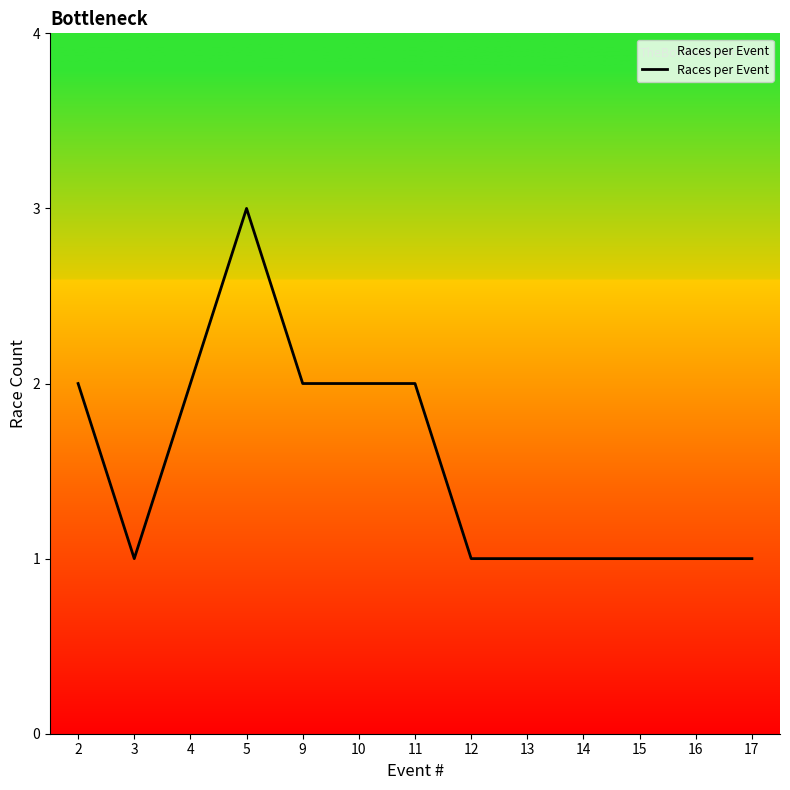

The value at 5 is 3. True or false?

True